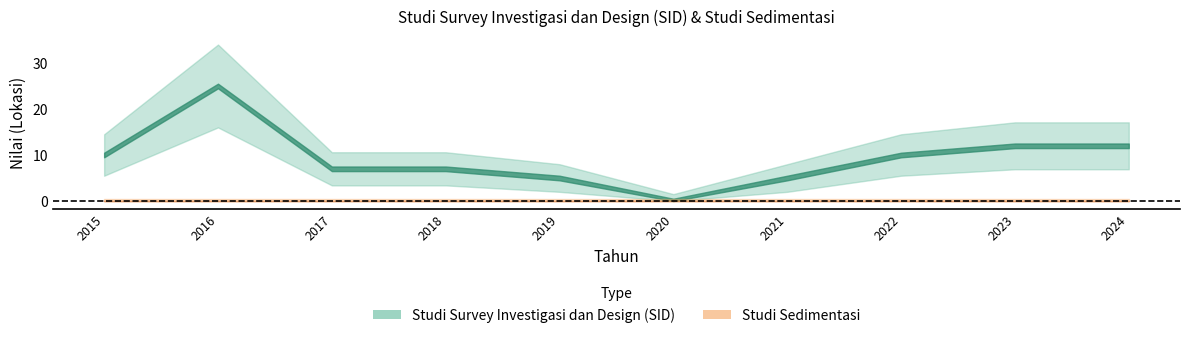

List the series in order of their overall mean, highest first.

Studi Survey Investigasi dan Design (SID), Studi Sedimentasi